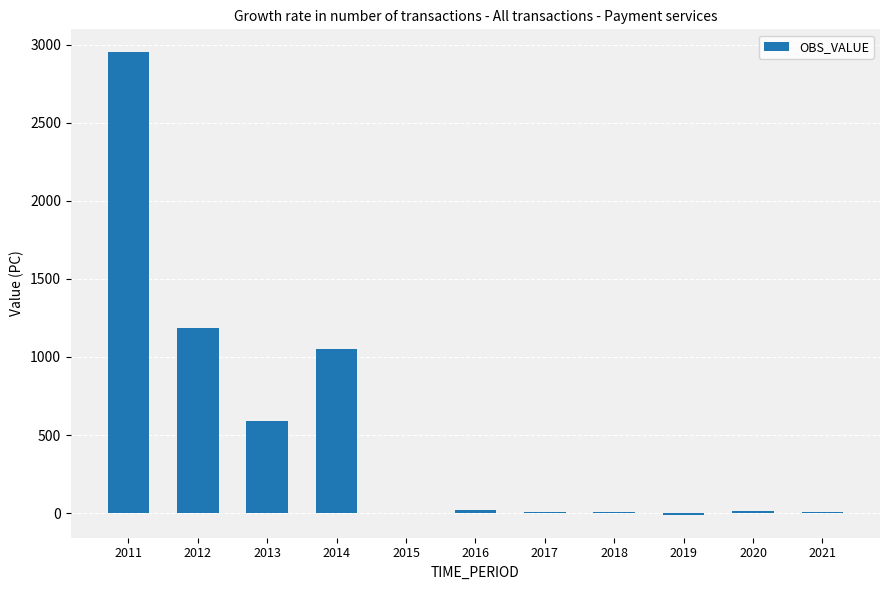

True or false: the data shows -9.2 at 2019.

True